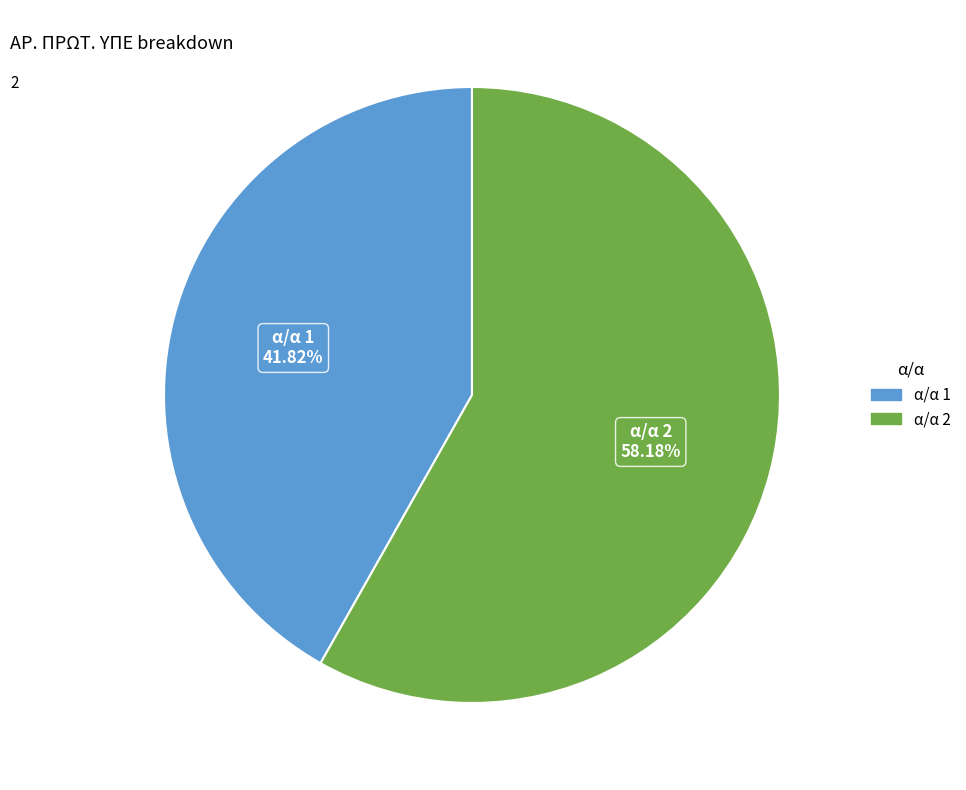

Is there a majority slice in this chart?

Yes